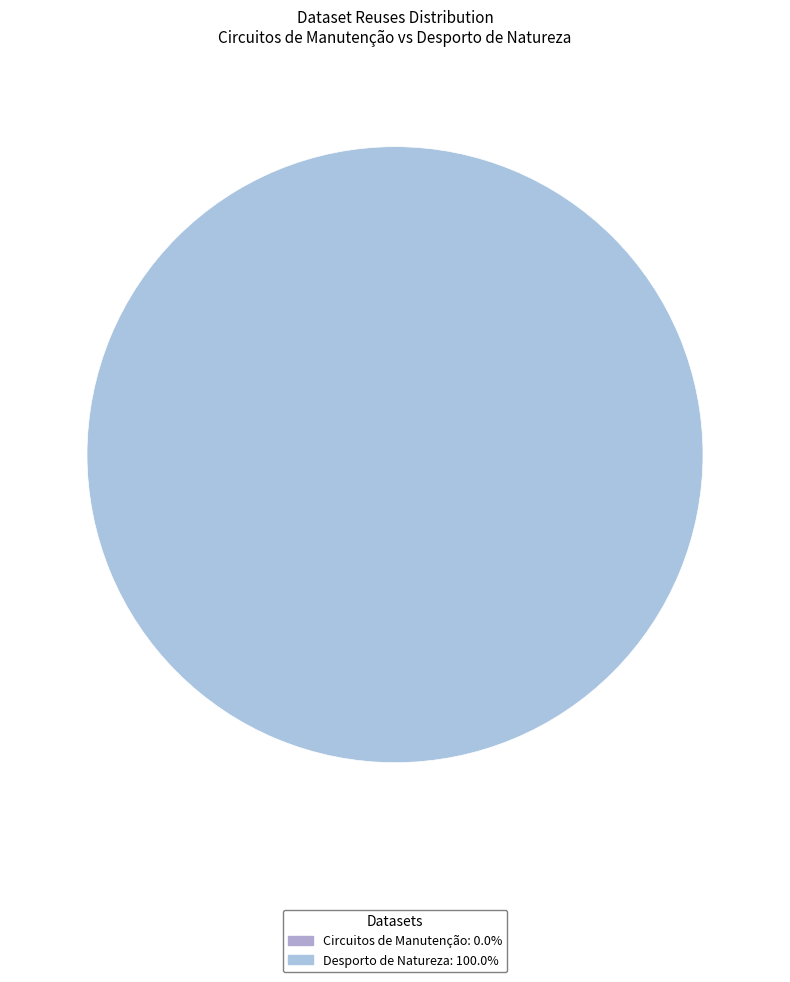

Does any single category account for the majority?

Yes